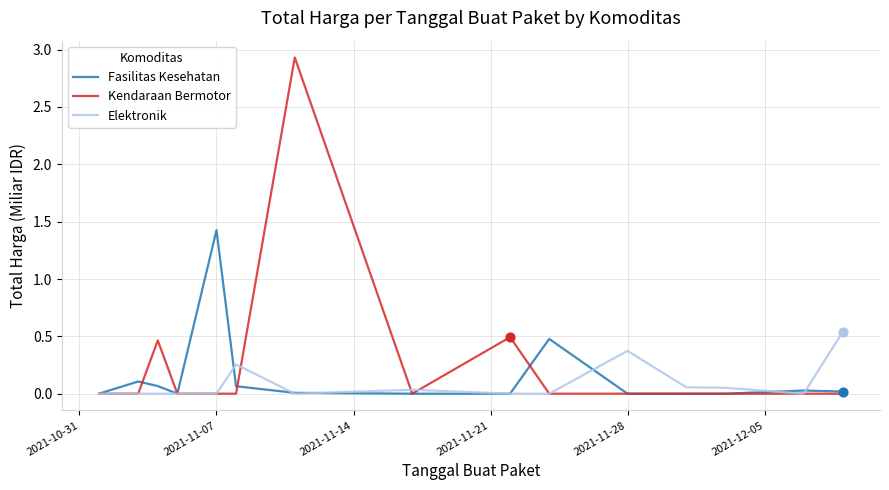

Which series has the largest range (max minus min)?

Kendaraan Bermotor